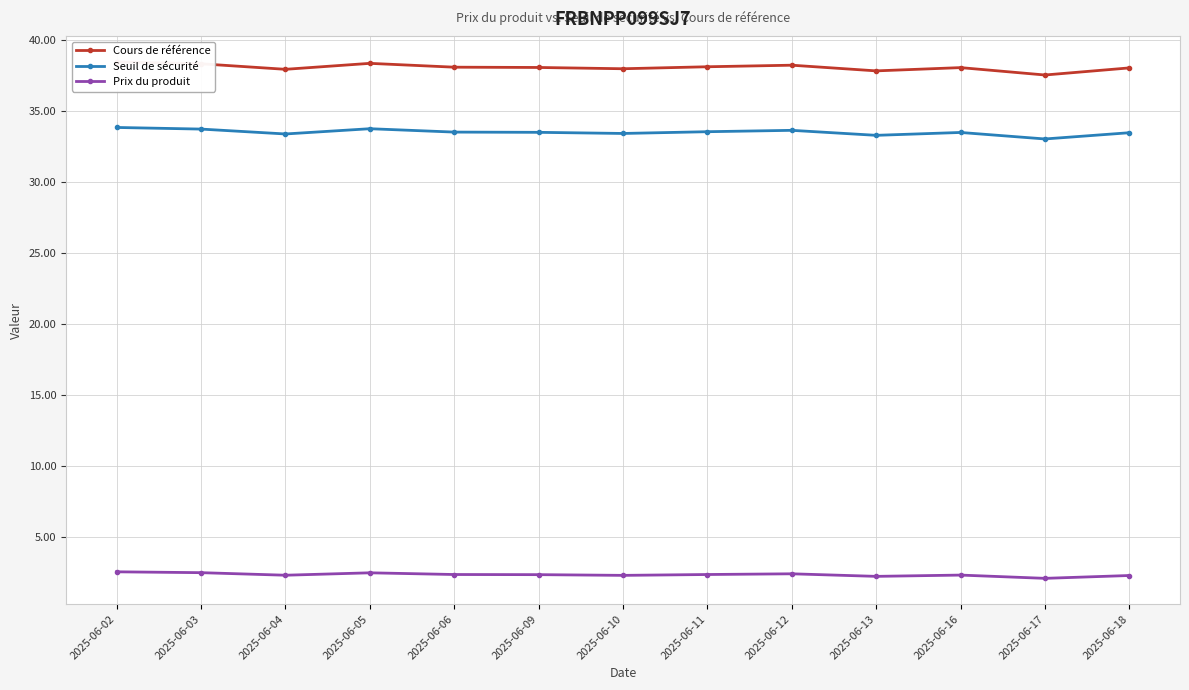

What is the smallest value displayed?

2.1